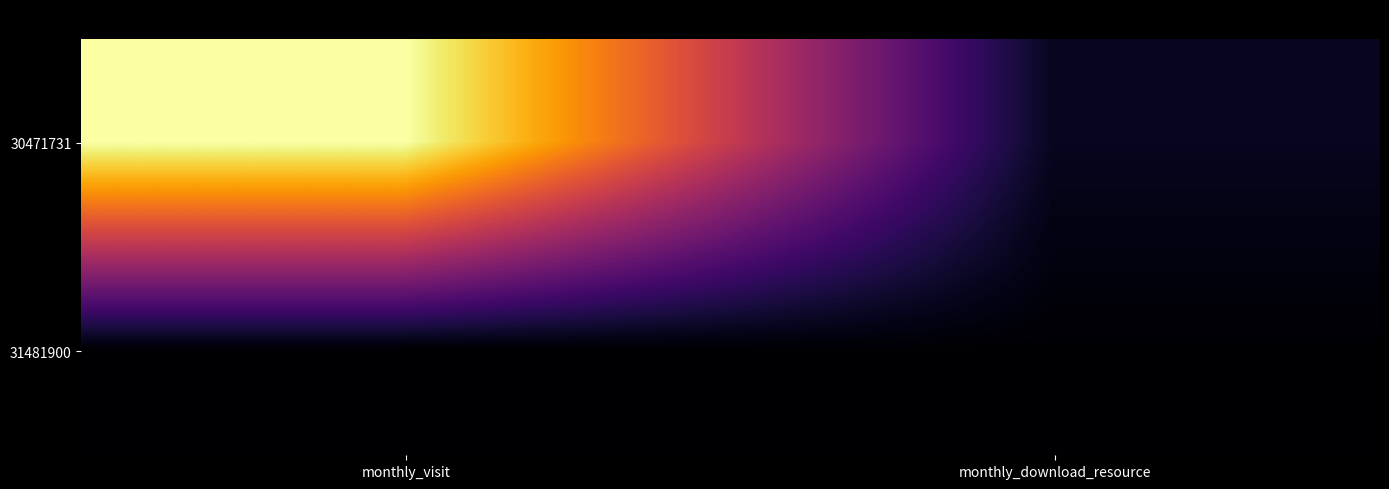

Which label corresponds to the largest value in the chart?

monthly_visit